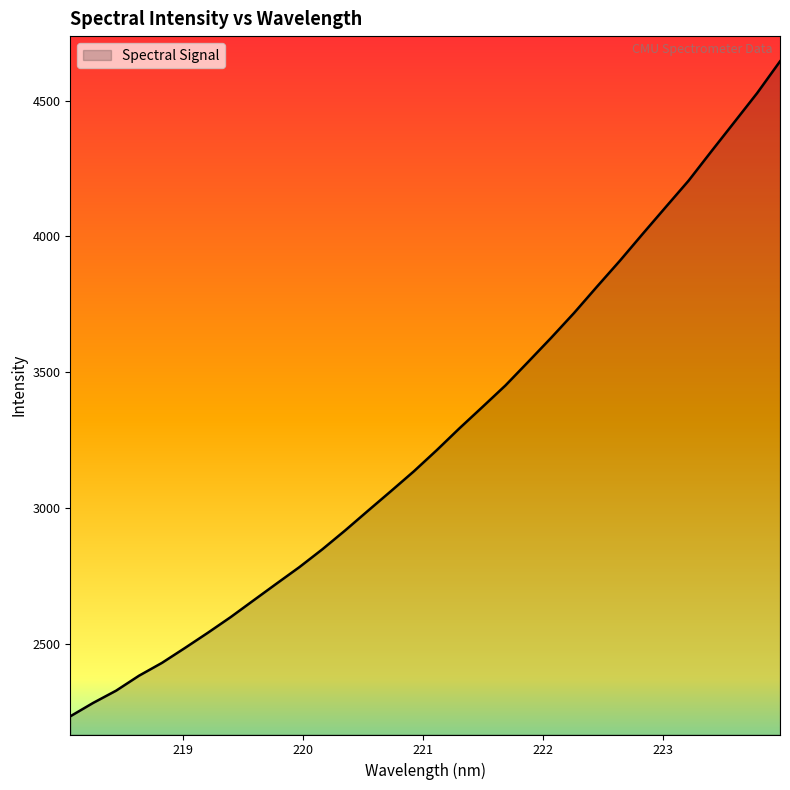

What is the difference between the maximum and minimum values?

2412.0